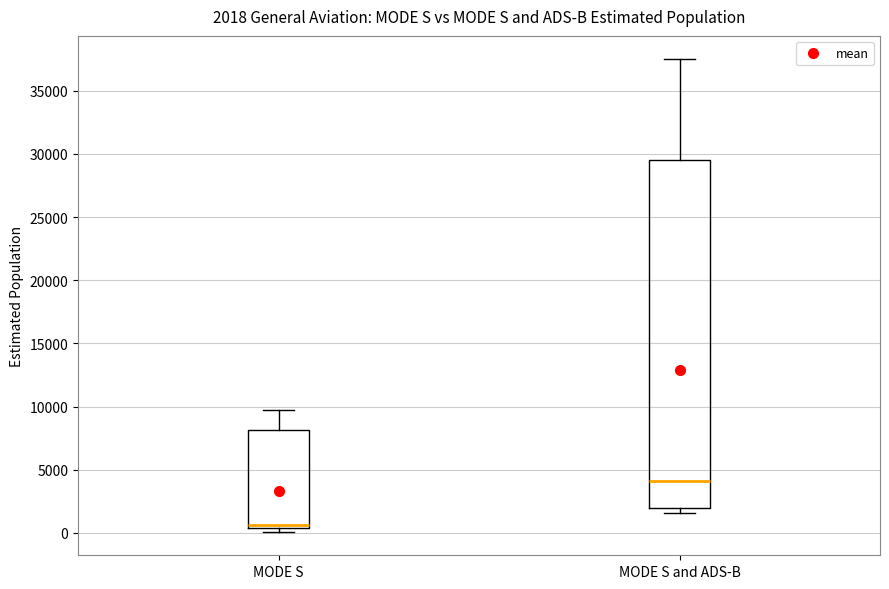

Which box's median line is the lowest?

MODE S